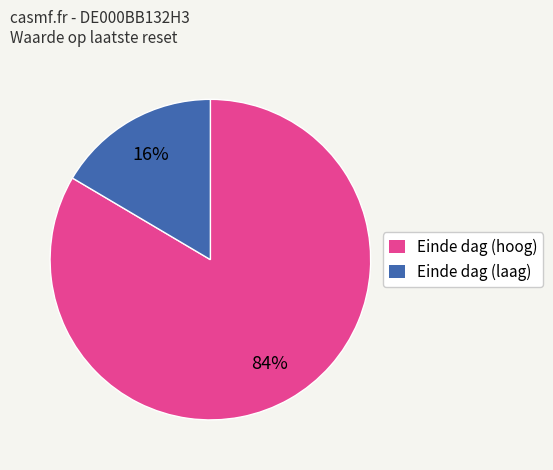

Which slice is the smallest?

Einde dag (laag)